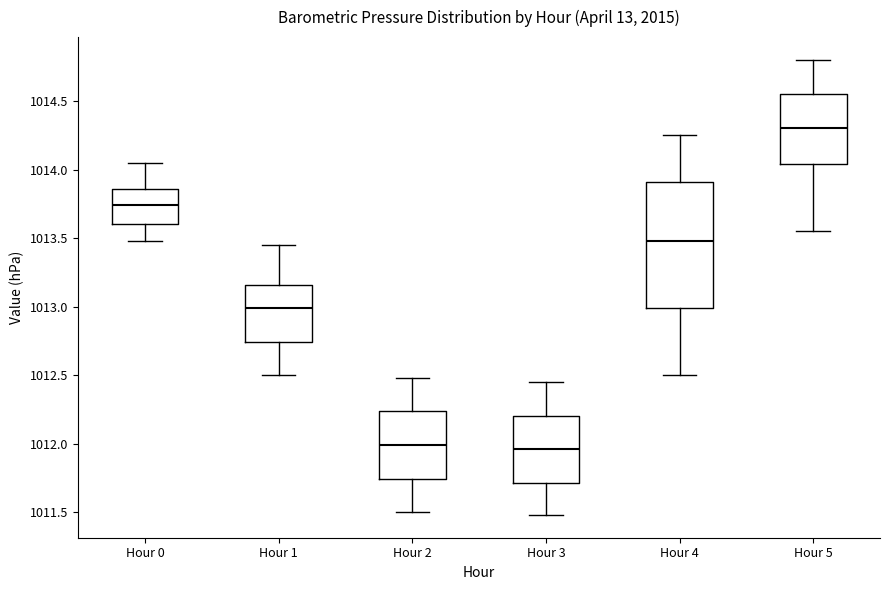

Which box is the tallest, from its lower edge to its upper edge?

Hour 4